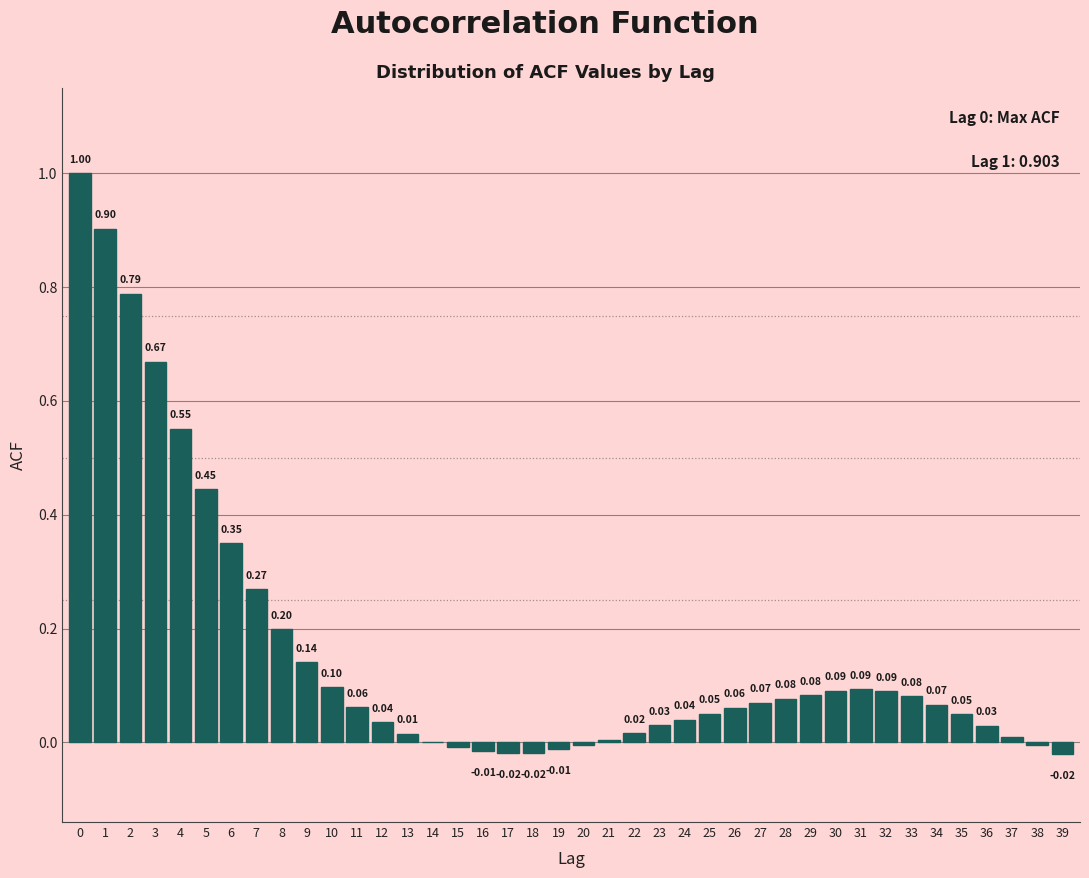

What is the sum of all values?

6.4